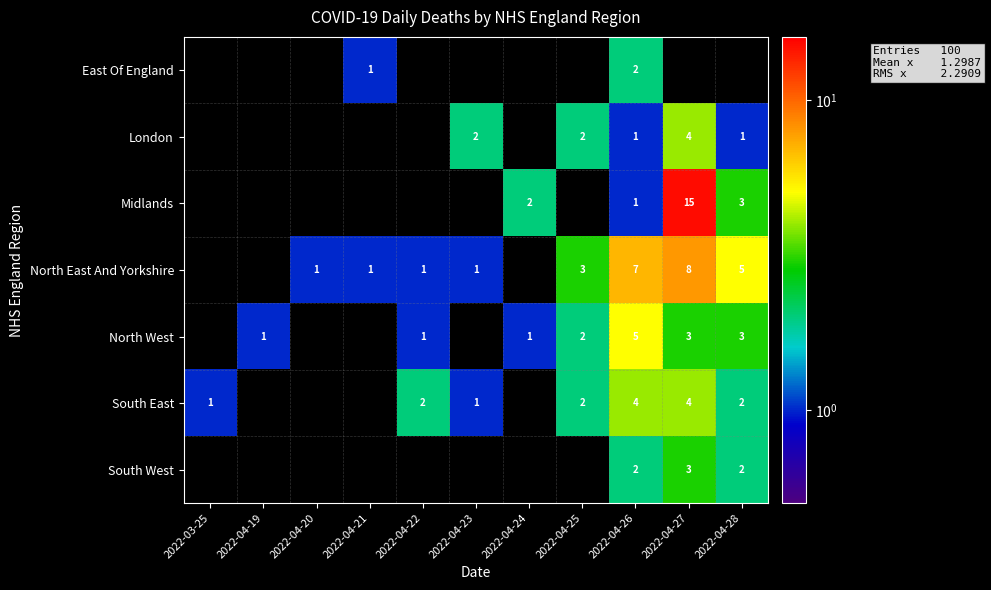

True or false: South West has a value of 1 at 2022-04-26.

False